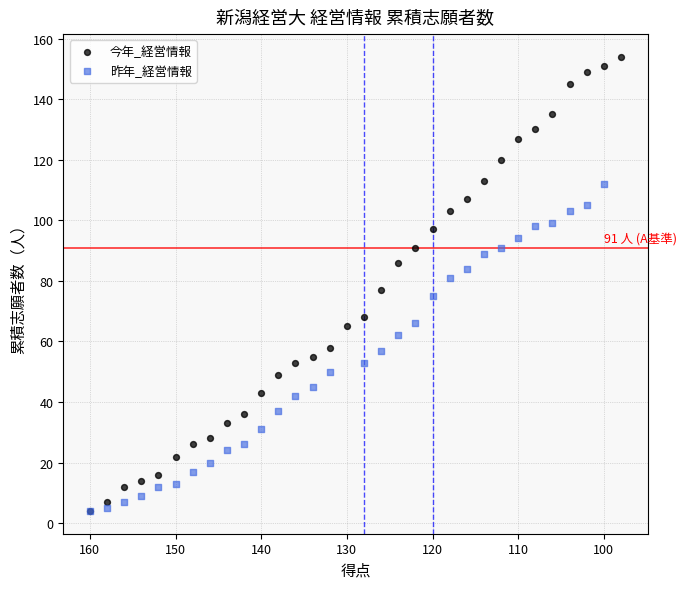

Which series has the widest spread of Y values?

今年_経営情報